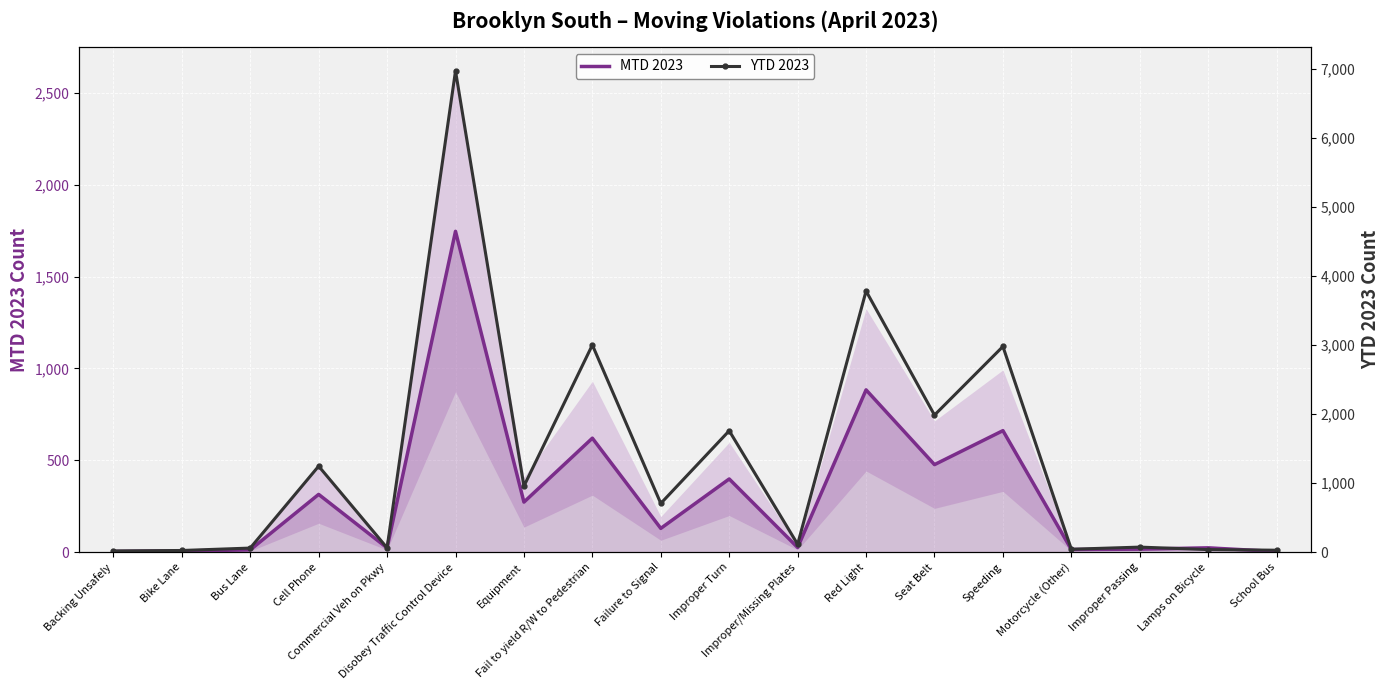

What is the difference between the maximum and minimum values in the YTD 2023 series?

6956